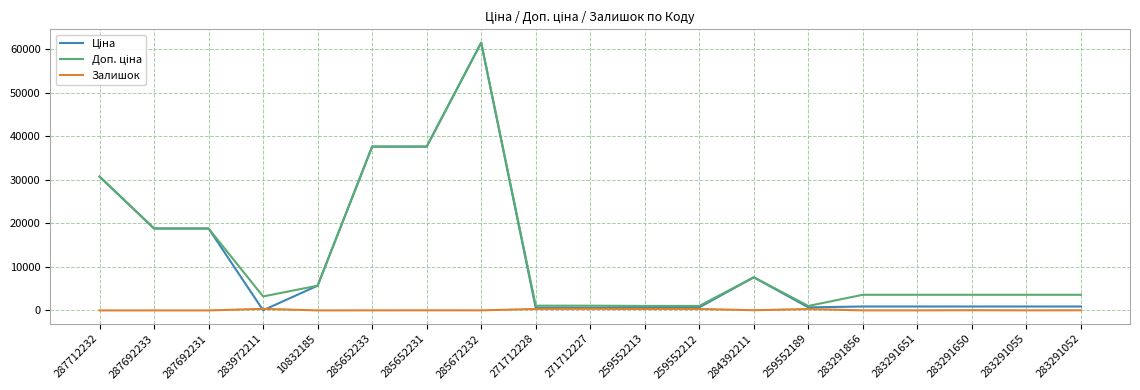

Is it true that Залишок equals 360.0 at 283972211?

True